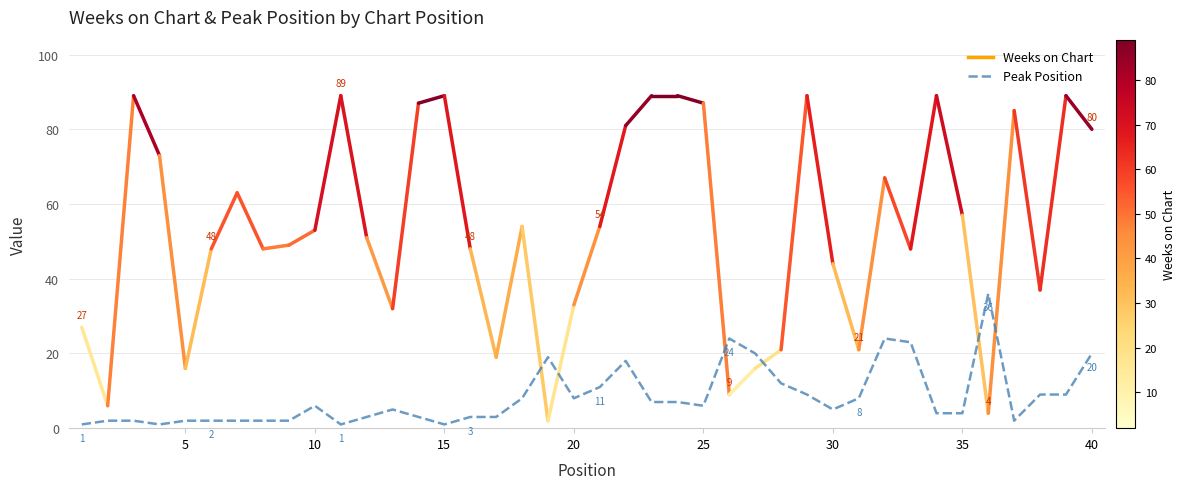

How many series are shown in this chart?

1